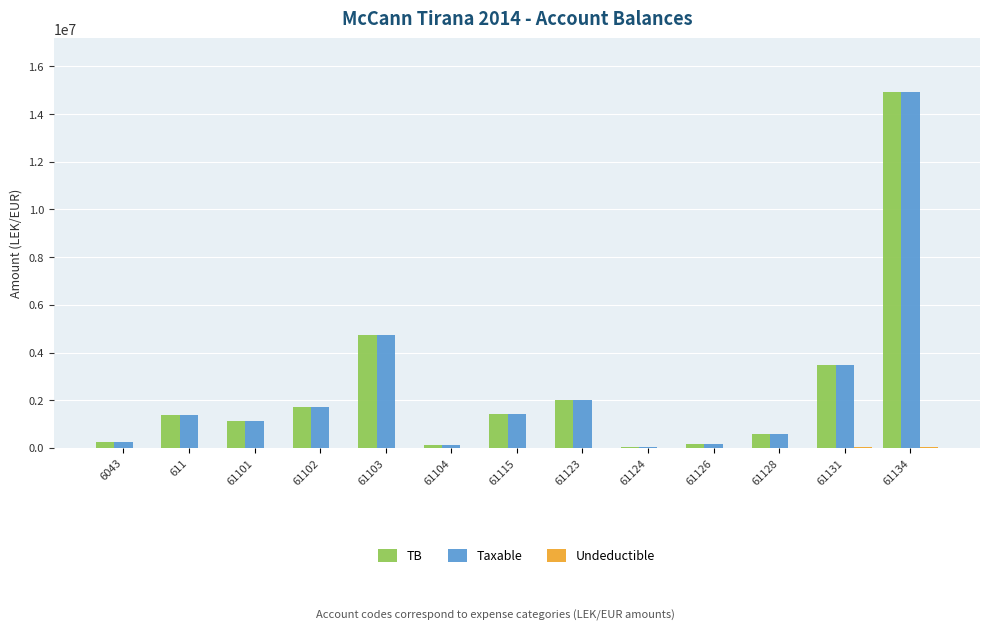

What is the maximum value shown in the chart?

14931158.8